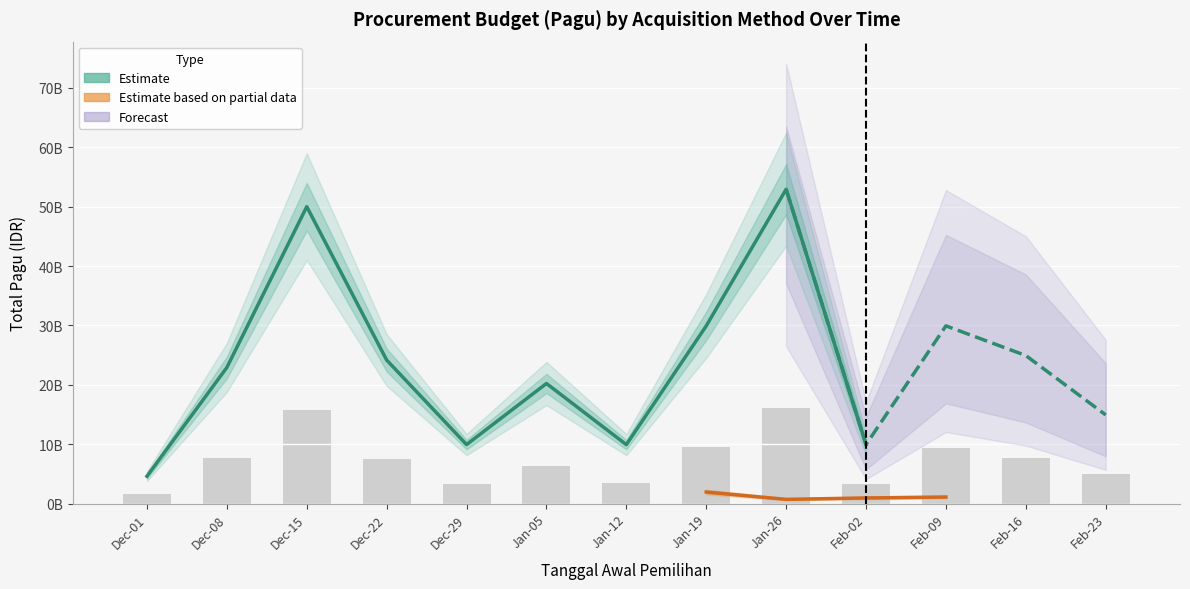

What is the label of the 2nd bar from the left?

Dec-08